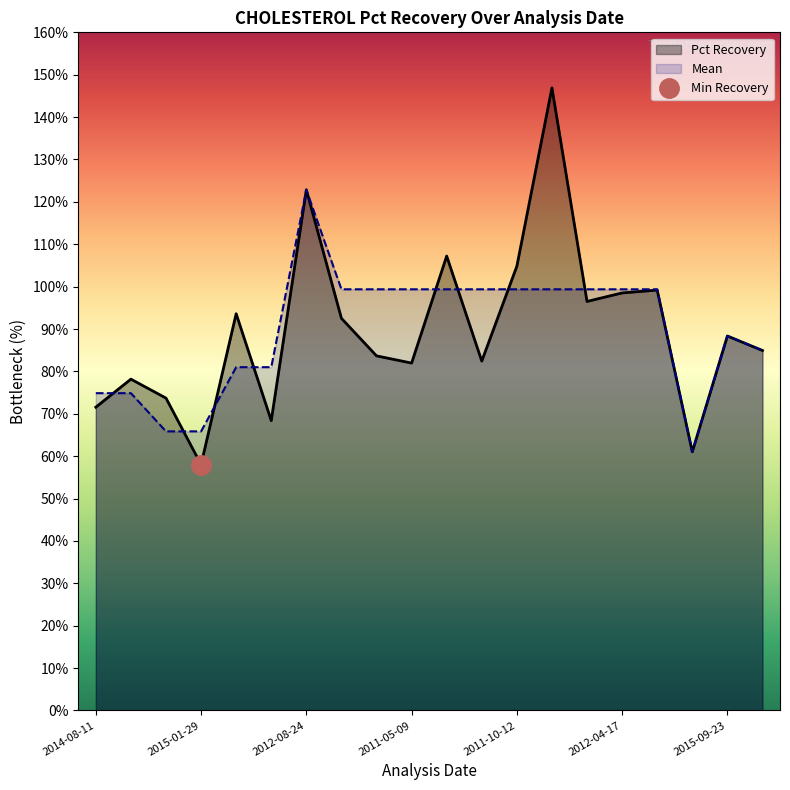

Between which two adjacent categories do Mean and Pct Recovery first intersect?

2014-08-11 and 2015-06-03